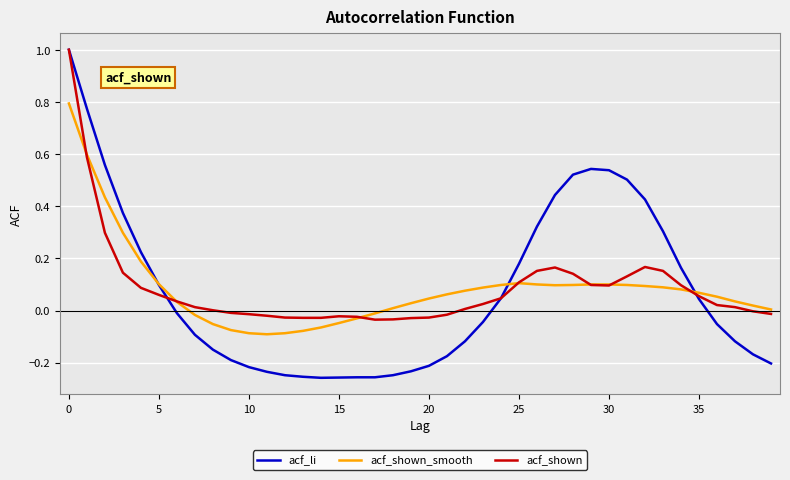

Which series has the widest spread of values?

acf_li